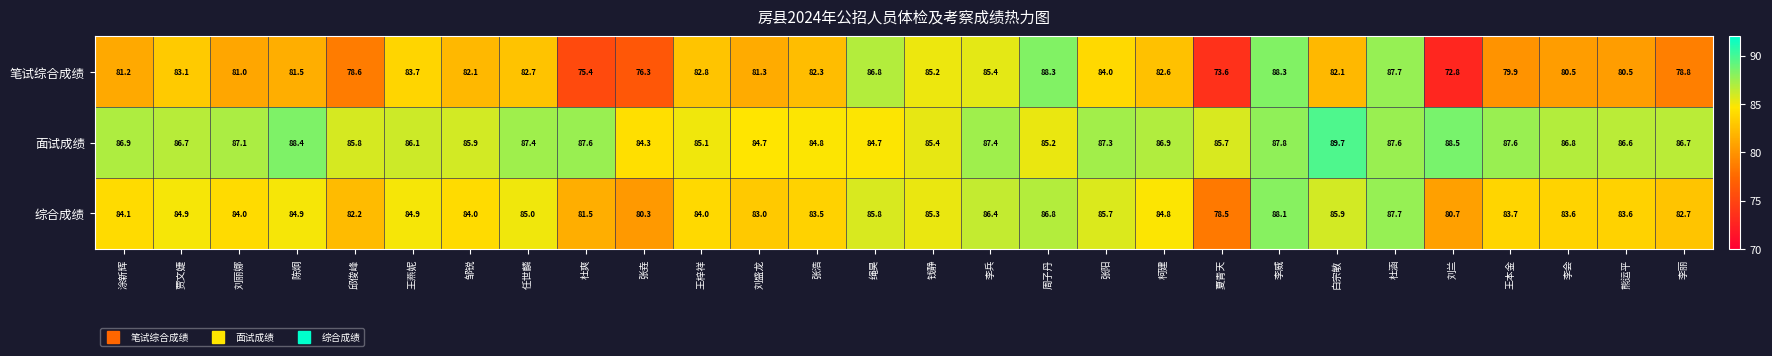

Is it true that 笔试综合成绩 equals 75.4 at 杜爽?

True